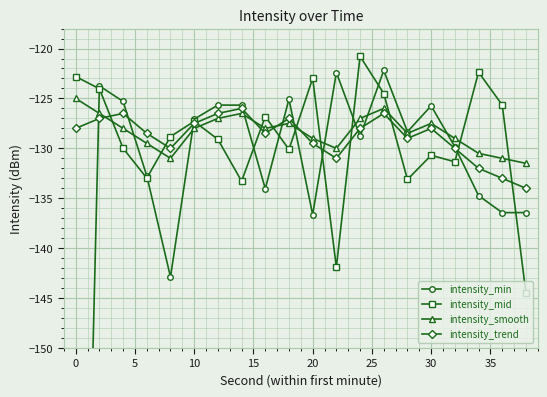

What is the highest value of the intensity_mid series?

-120.8